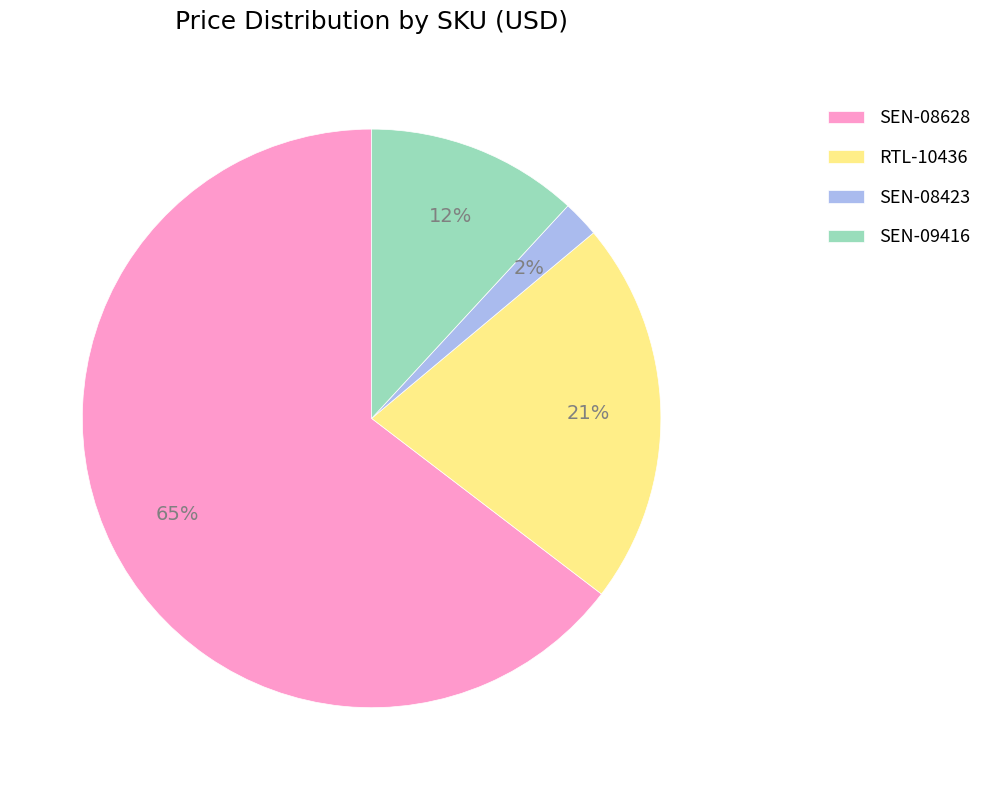

True or false: RTL-10436 accounts for 16% of the total.

False